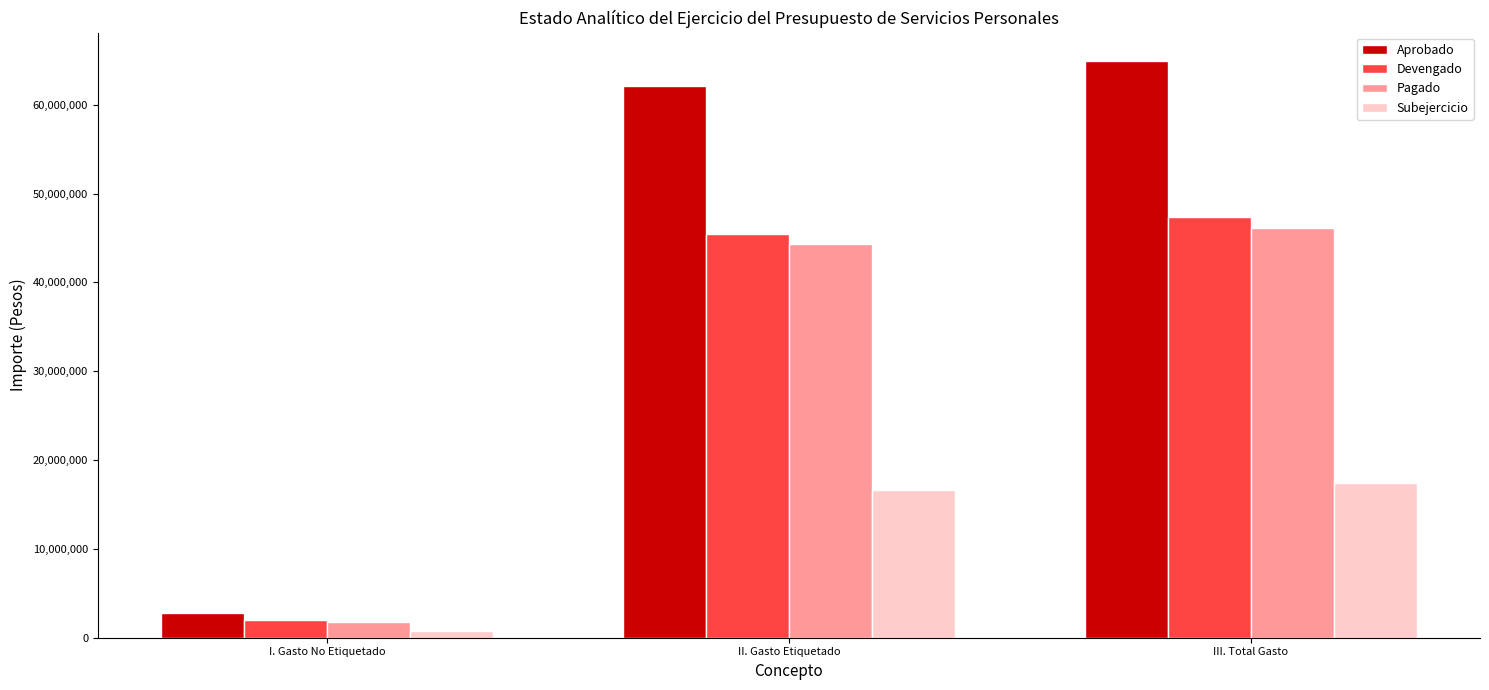

List the labels in order of Pagado value, largest first.

III. Total Gasto, II. Gasto Etiquetado, I. Gasto No Etiquetado